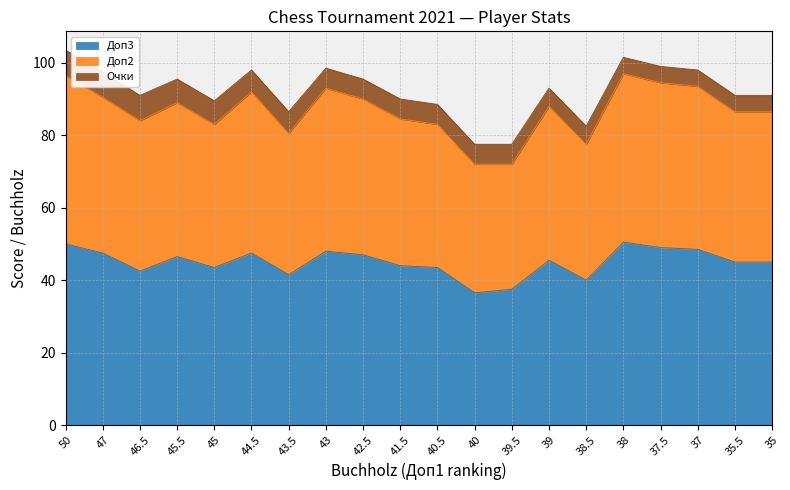

At which label does Доп2 first exceed 88?

50